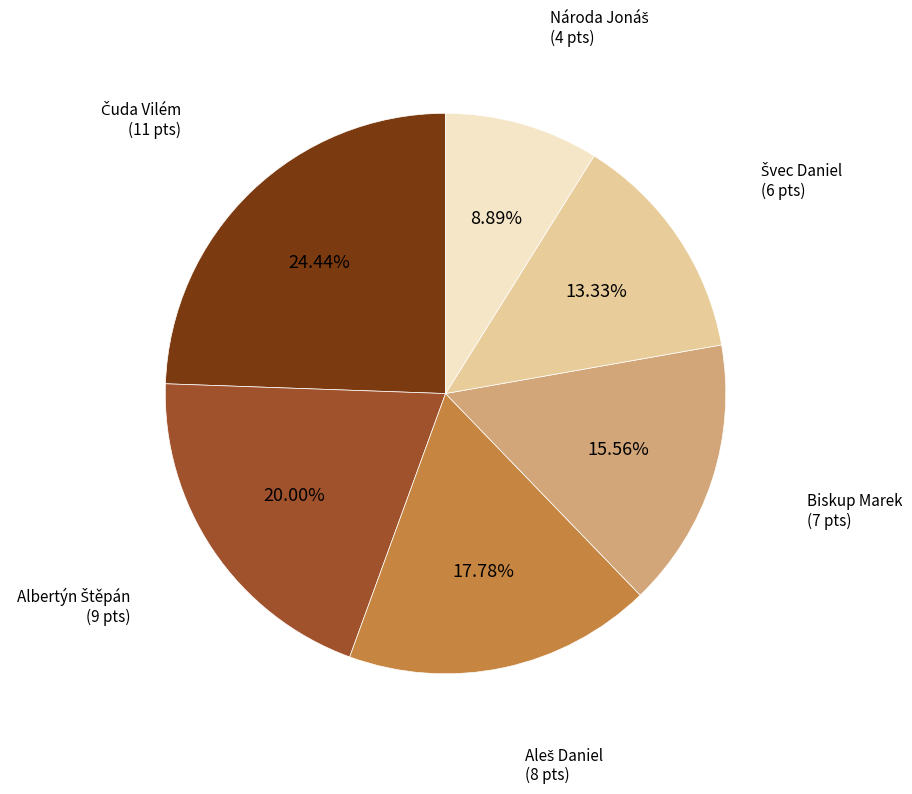

Is there any slice that represents more than half of the pie?

No